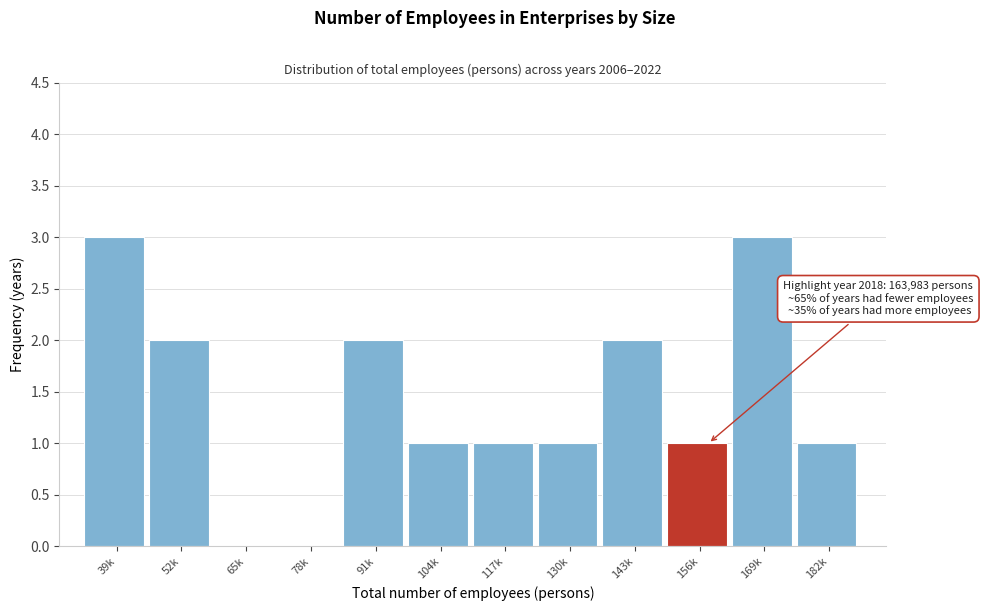

Reading left to right, list all the values displayed in this chart.

39k=3	52k=2	65k=0	78k=0	91k=2	104k=1	117k=1	130k=1	143k=2	156k=1	169k=3	182k=1